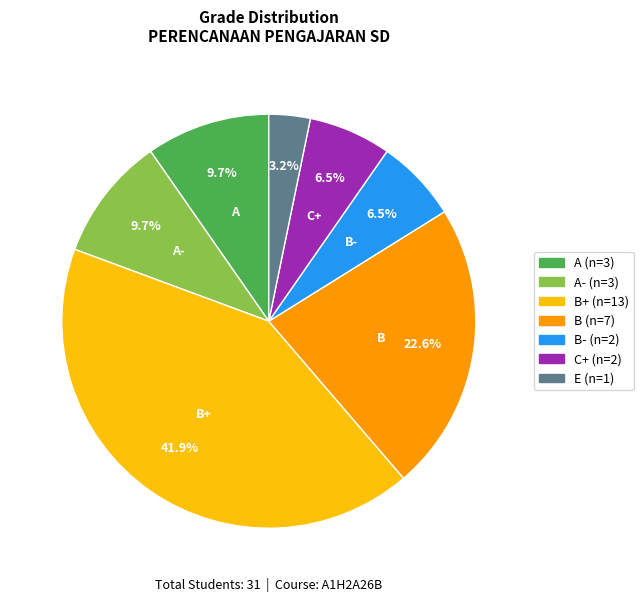

Is there a majority slice in this chart?

No